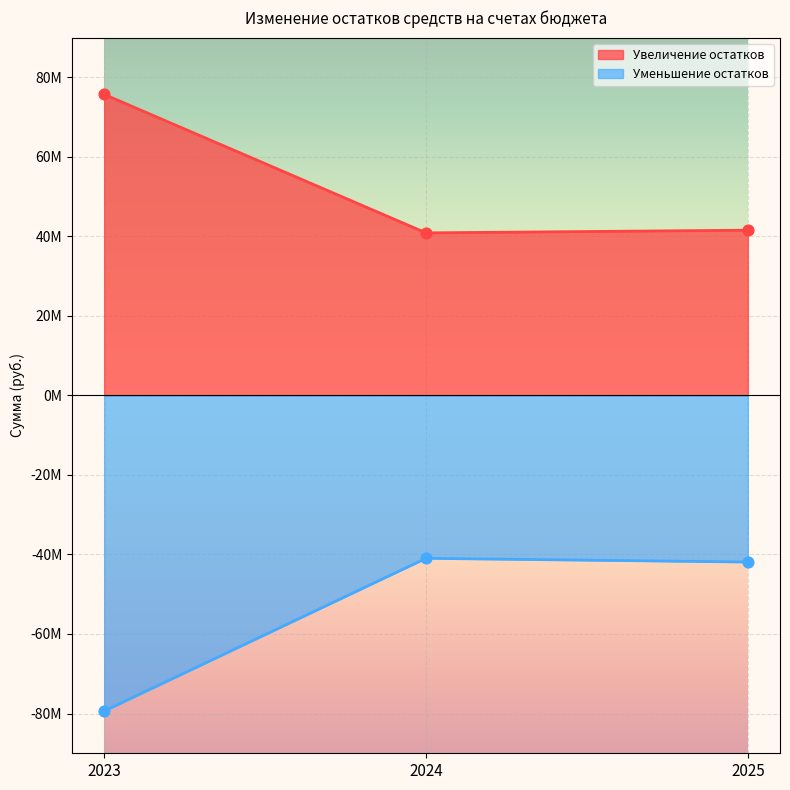

Which series has the largest Y range (max minus min)?

Уменьшение остатков